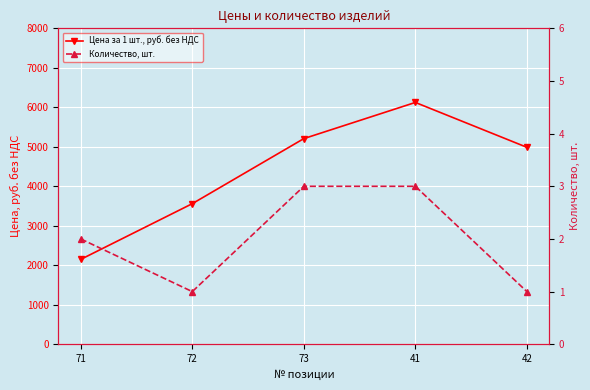

List the series in order of their overall mean, highest first.

Цена за 1 шт., руб. без НДС, Количество, шт.